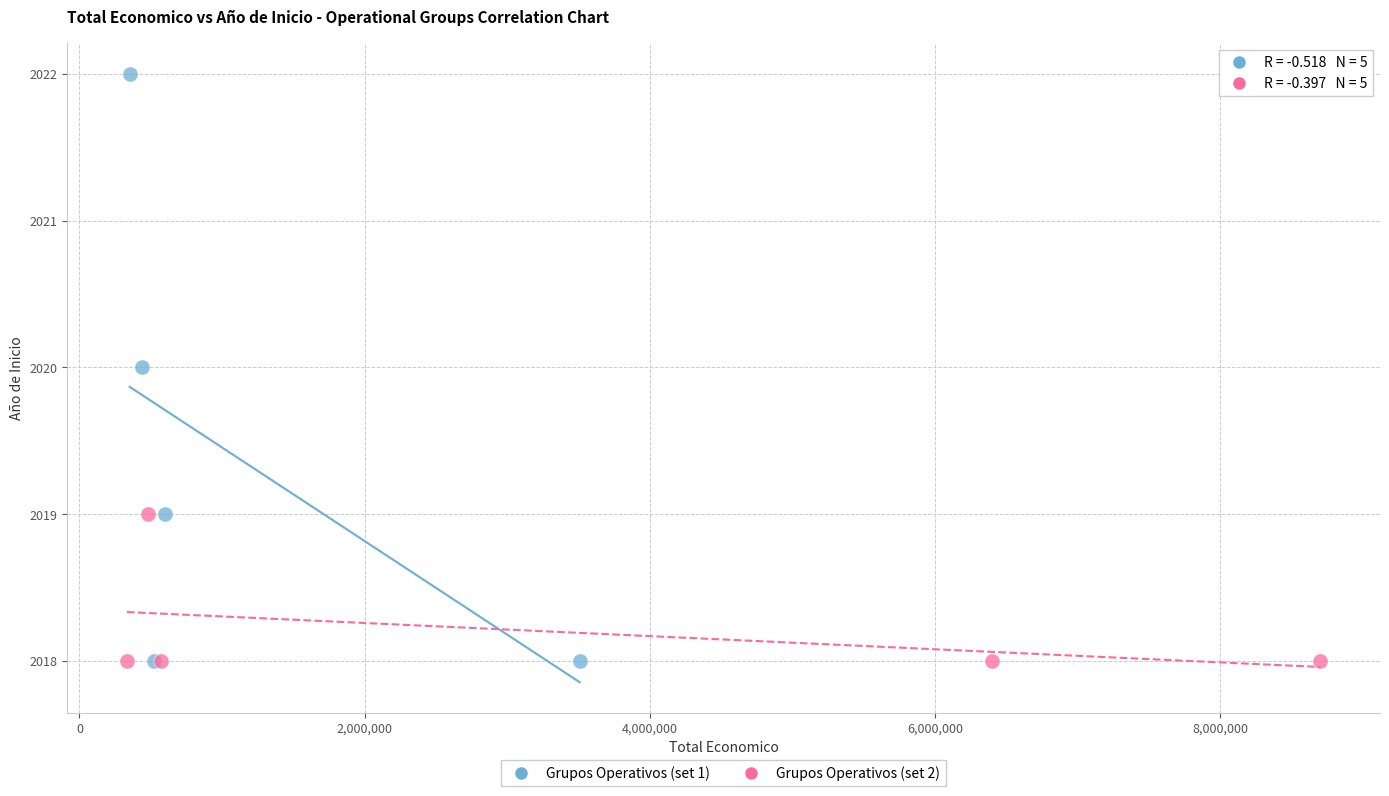

Which series has the largest Y range (max minus min)?

Grupos Operativos (set 1)